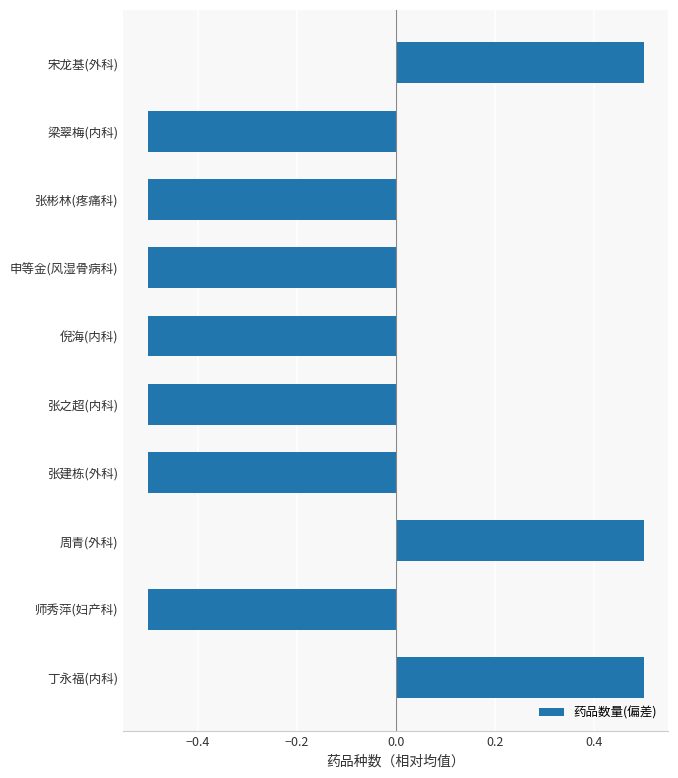

Between 梁翠梅(内科) and 丁永福(内科), which is larger?

丁永福(内科)